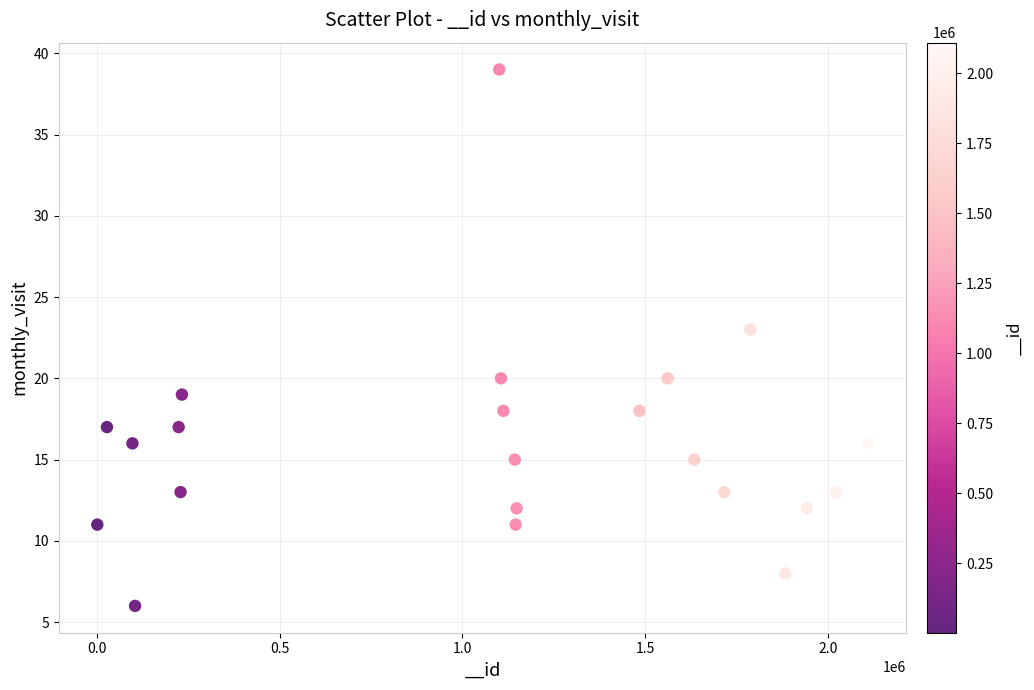

What Y value in the scatter plot is closest to 22?

23